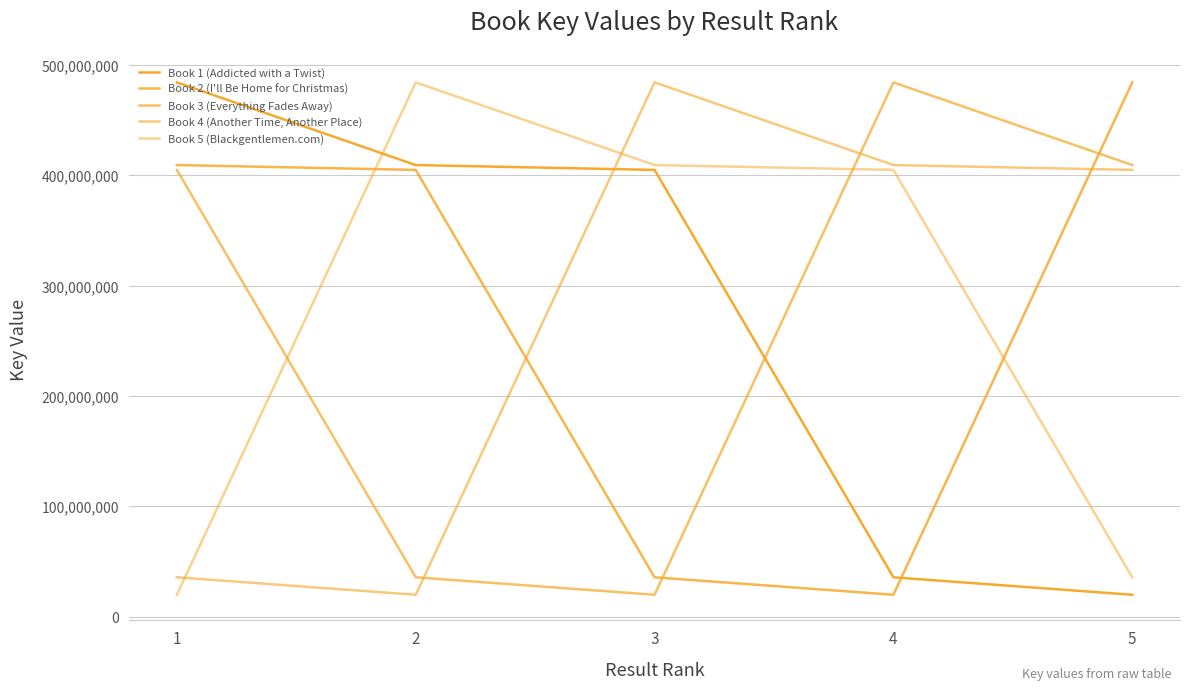

Does the chart have visible grid lines?

Yes